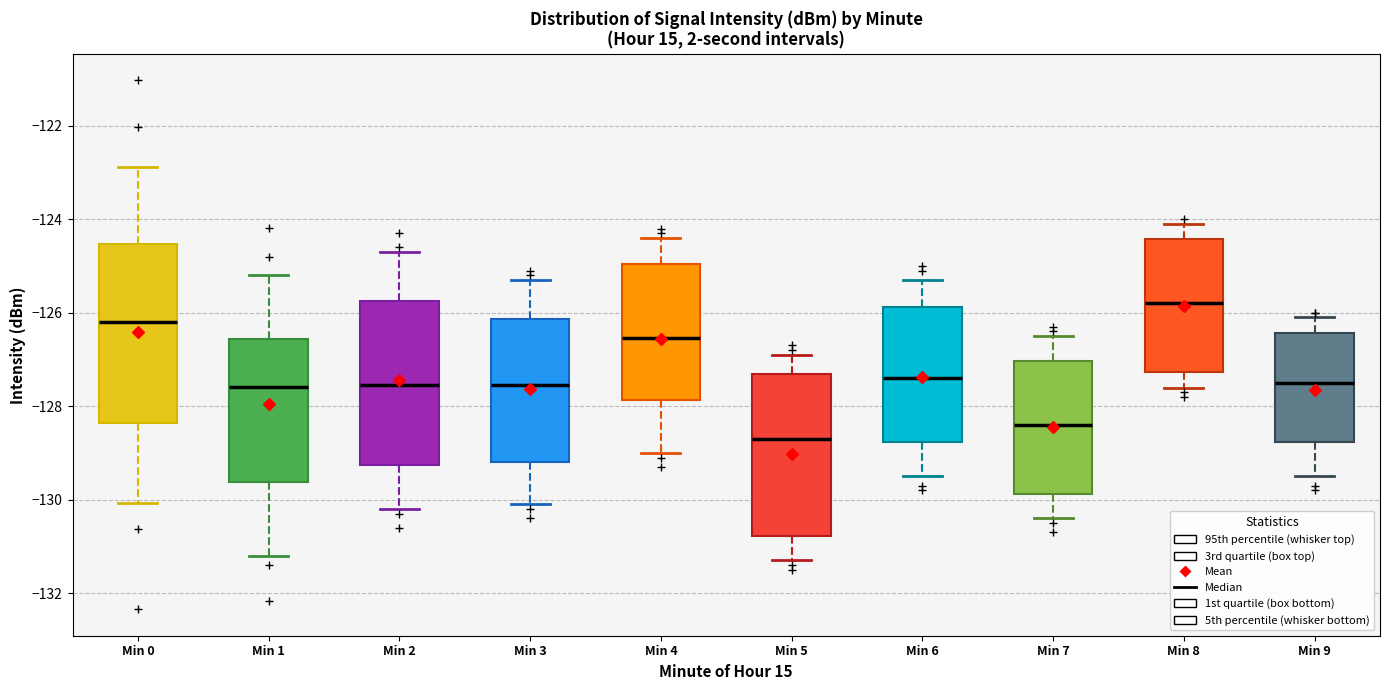

Reading left to right, read every box against the y-axis: the position of its median line, the range the box covers, and the ends of its whiskers. The values are not printed on the chart, so give them approximately, as read against the axis.

Min 0: median -126.2, box -128.4 to -124.6, whiskers -130.0 to -122.8
Min 1: median -127.6, box -129.6 to -126.6, whiskers -131.2 to -125.2
Min 2: median -127.6, box -129.2 to -125.8, whiskers -130.2 to -124.6
Min 3: median -127.6, box -129.2 to -126.2, whiskers -130.0 to -125.2
Min 4: median -126.6, box -127.8 to -125.0, whiskers -129.0 to -124.4
Min 5: median -128.6, box -130.8 to -127.2, whiskers -131.2 to -126.8
Min 6: median -127.4, box -128.8 to -125.8, whiskers -129.4 to -125.2
Min 7: median -128.4, box -129.8 to -127.0, whiskers -130.4 to -126.4
Min 8: median -125.8, box -127.2 to -124.4, whiskers -127.6 to -124.0
Min 9: median -127.4, box -128.8 to -126.4, whiskers -129.4 to -126.0